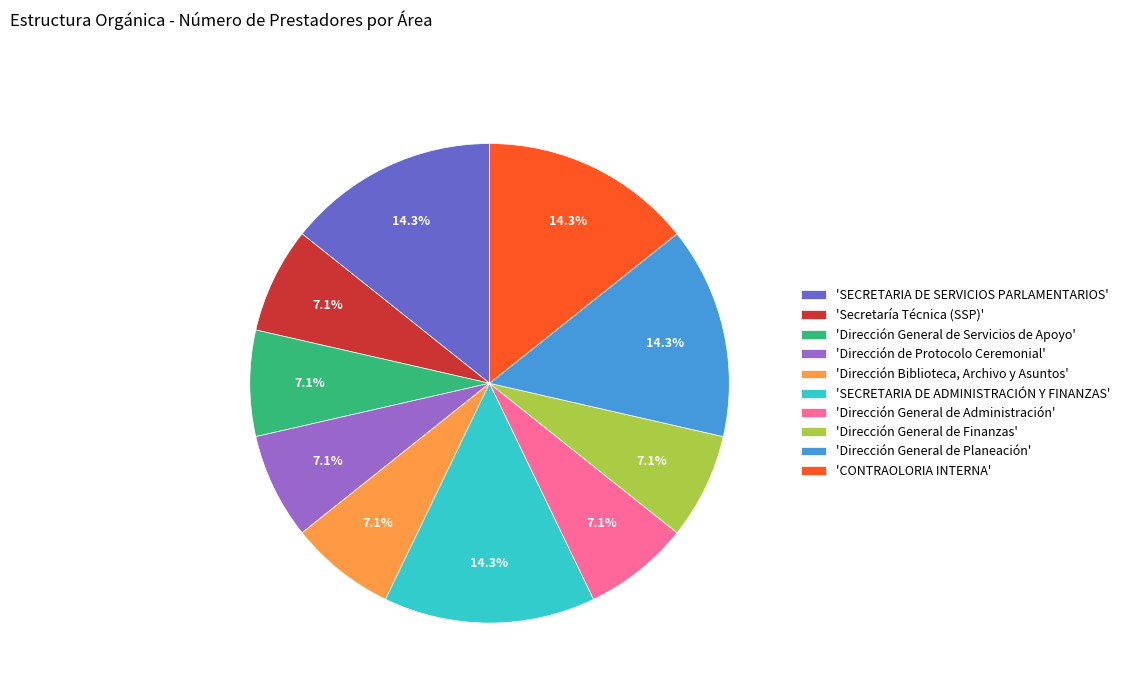

Is there any slice that represents more than half of the pie?

No